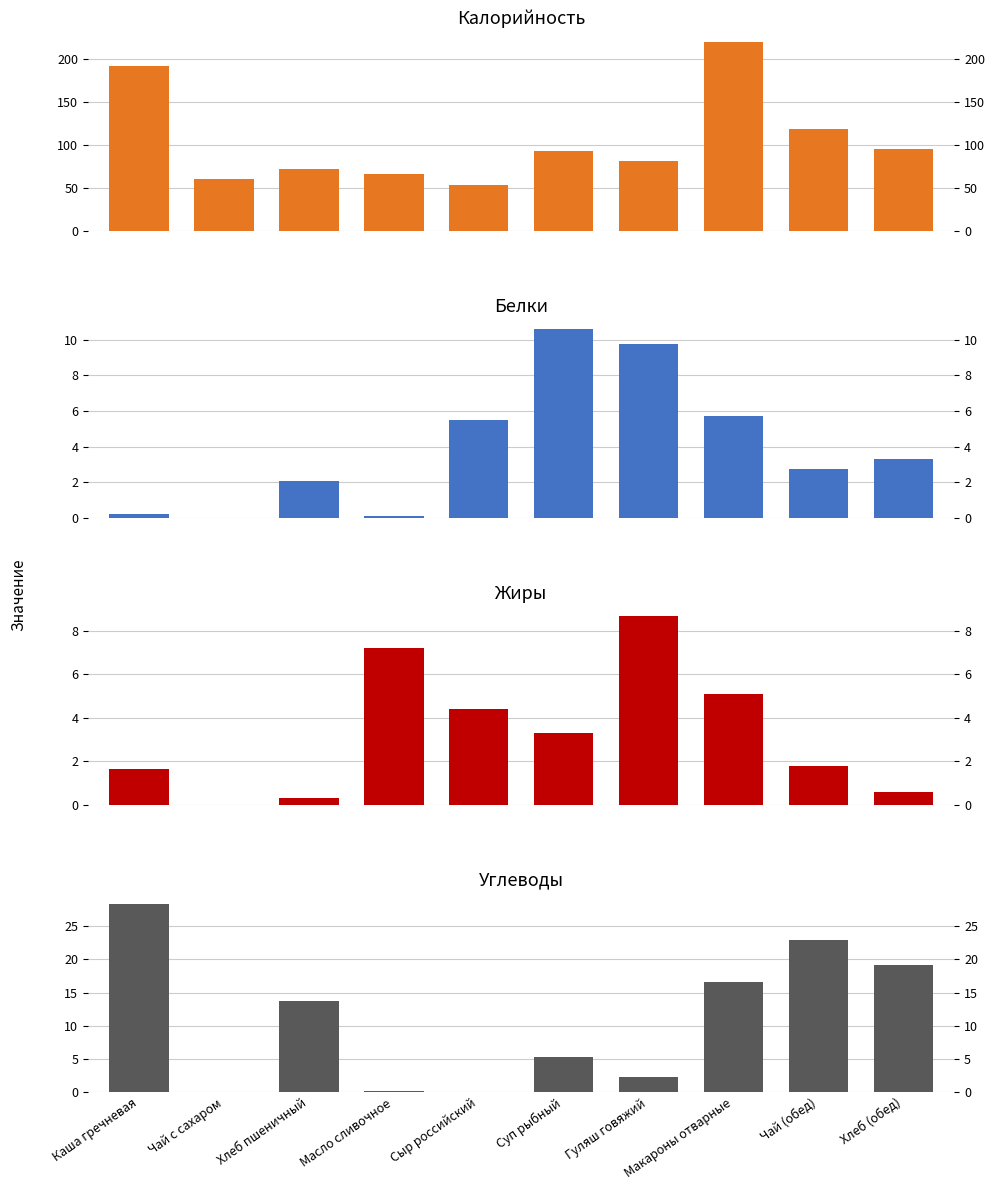

What are all the series names shown in the legend?

Калорийность, Белки, Жиры, Углеводы